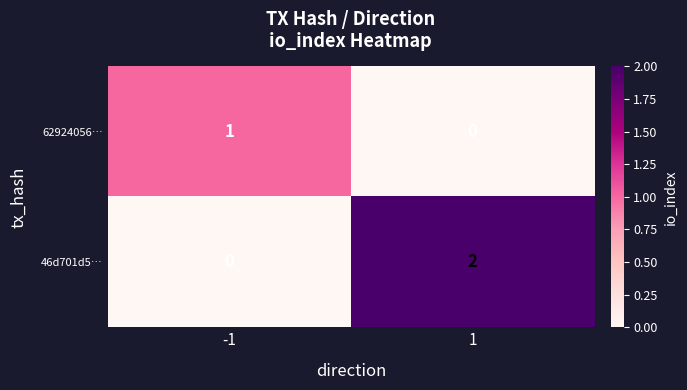

Rank the series by their maximum value, from lowest to highest.

62924056…, 46d701d5…